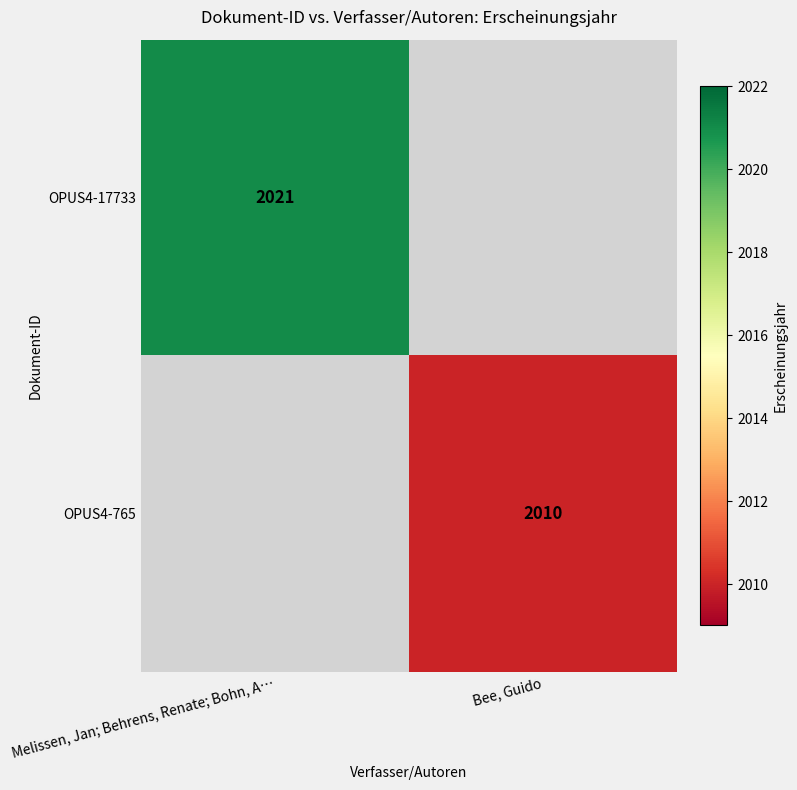

The OPUS4-17733 series shows 2021 at Melissen, Jan; Behrens, Renate; Bohn, A…. True or false?

True